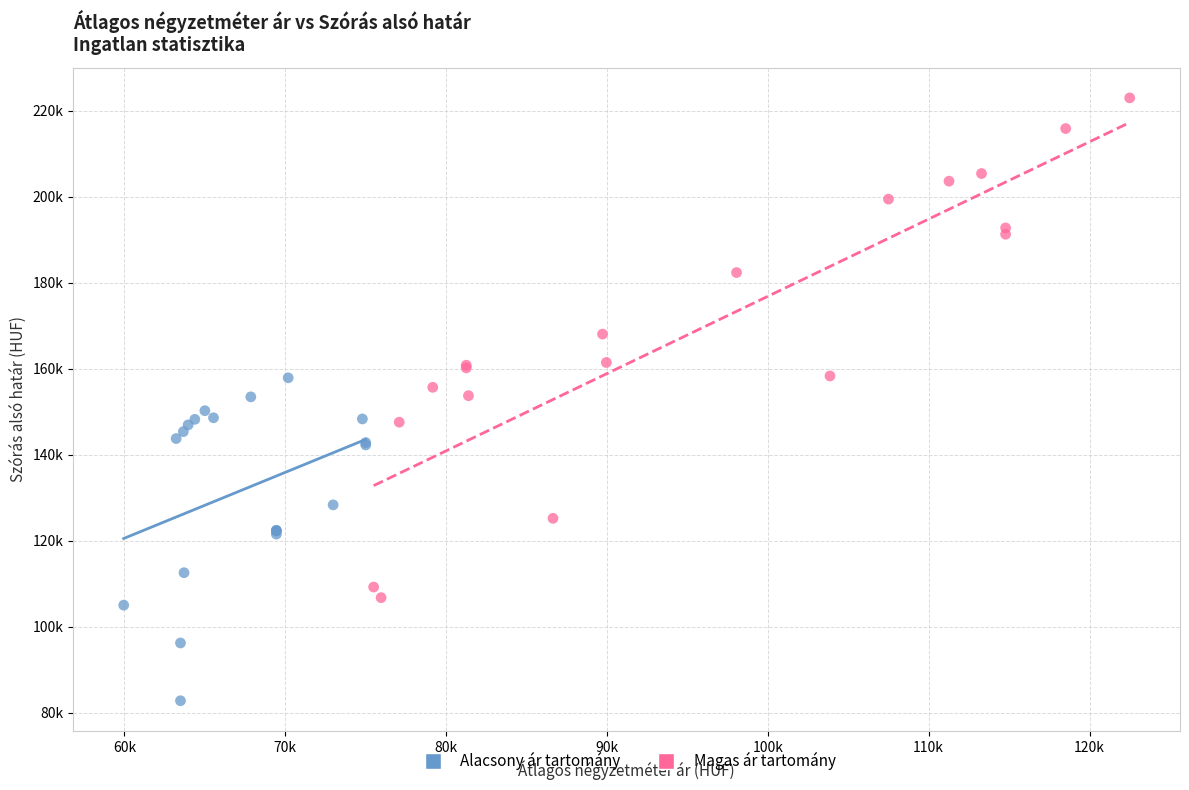

What are all the series names shown in the legend?

Alacsony ár tartomány, Magas ár tartomány